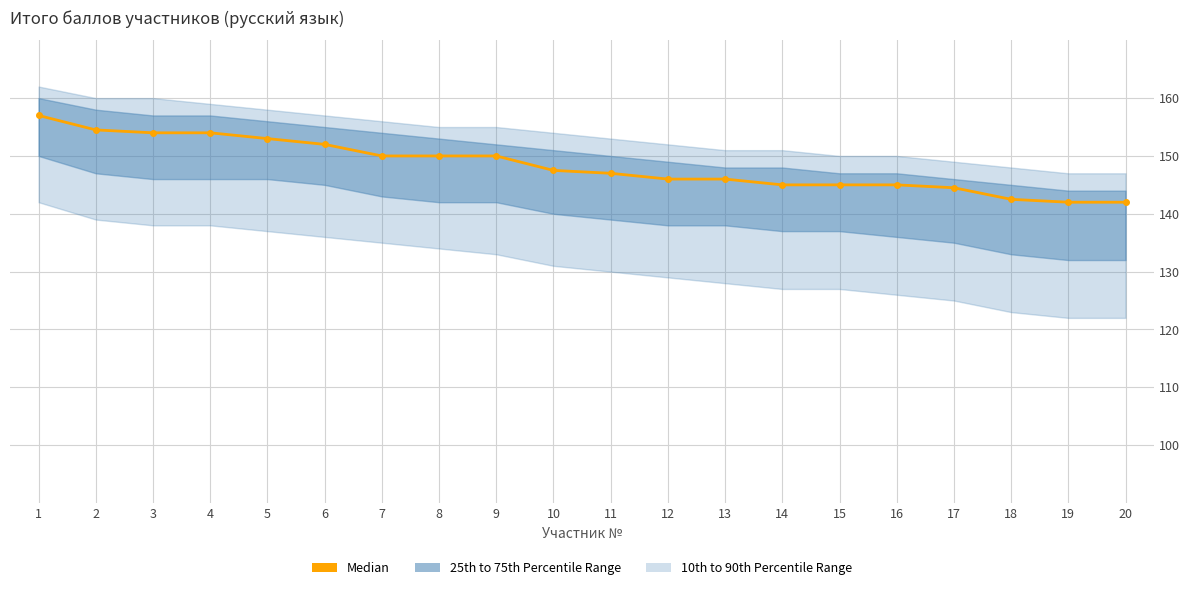

Where is the data nearest to the value 149?

7